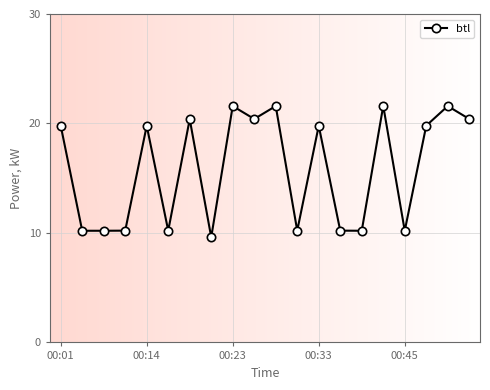

Does the chart have visible grid lines?

Yes